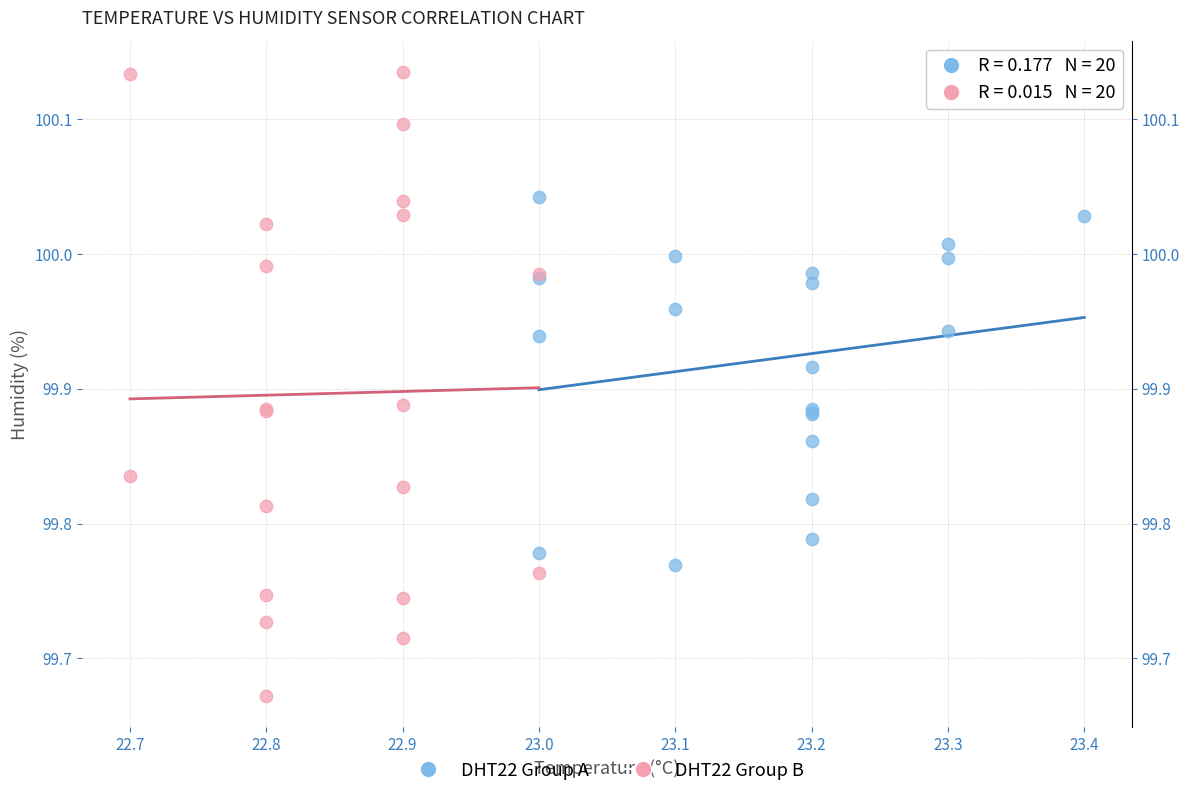

Which series has the largest Y range (max minus min)?

DHT22 Group B